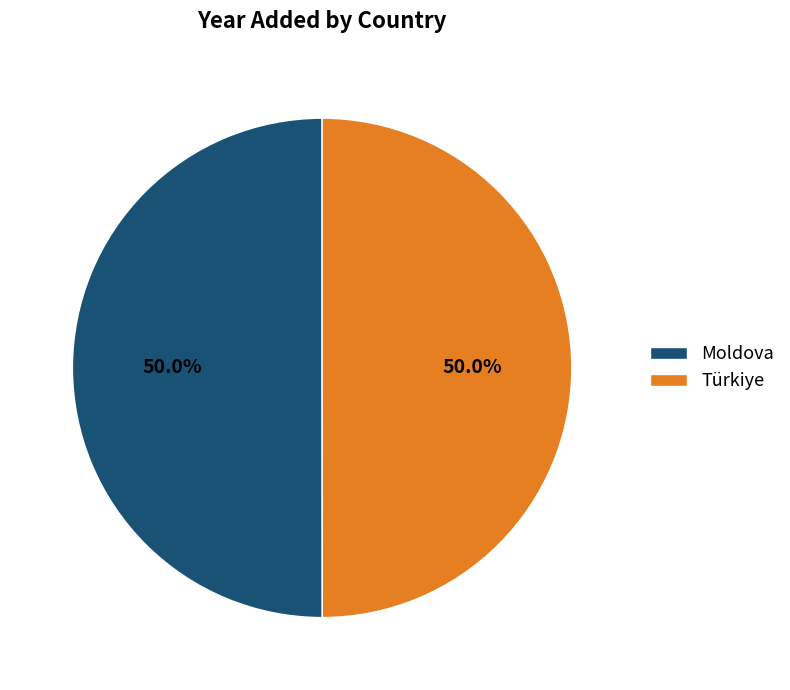

Approximately how many times larger is the value at Moldova compared to Türkiye?

1.0